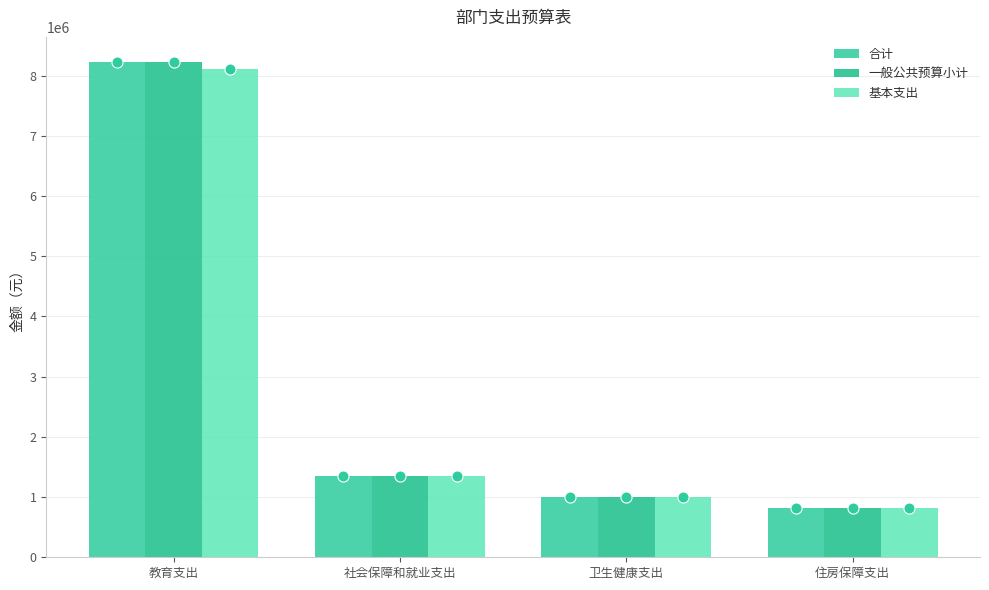

How many bars are there in each group?

3